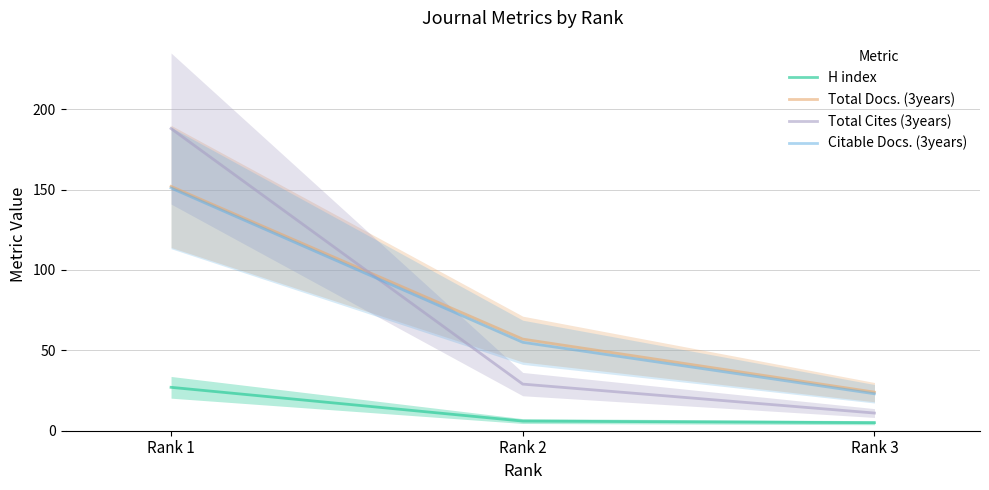

What is the total value across all series at Rank 1?

518